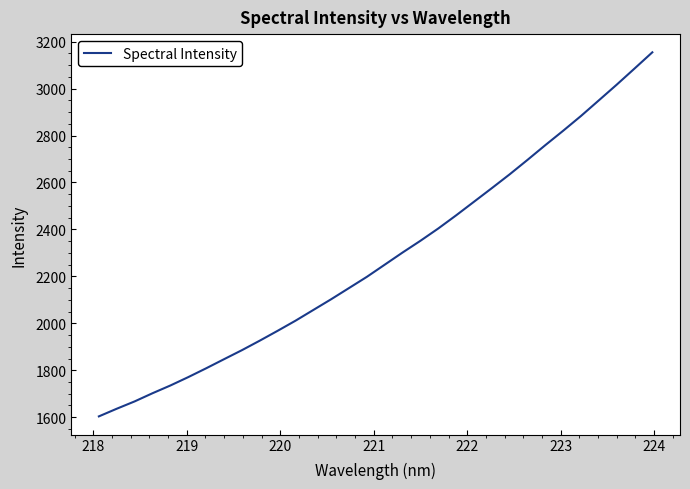

What is the maximum value shown in the chart?

3154.5